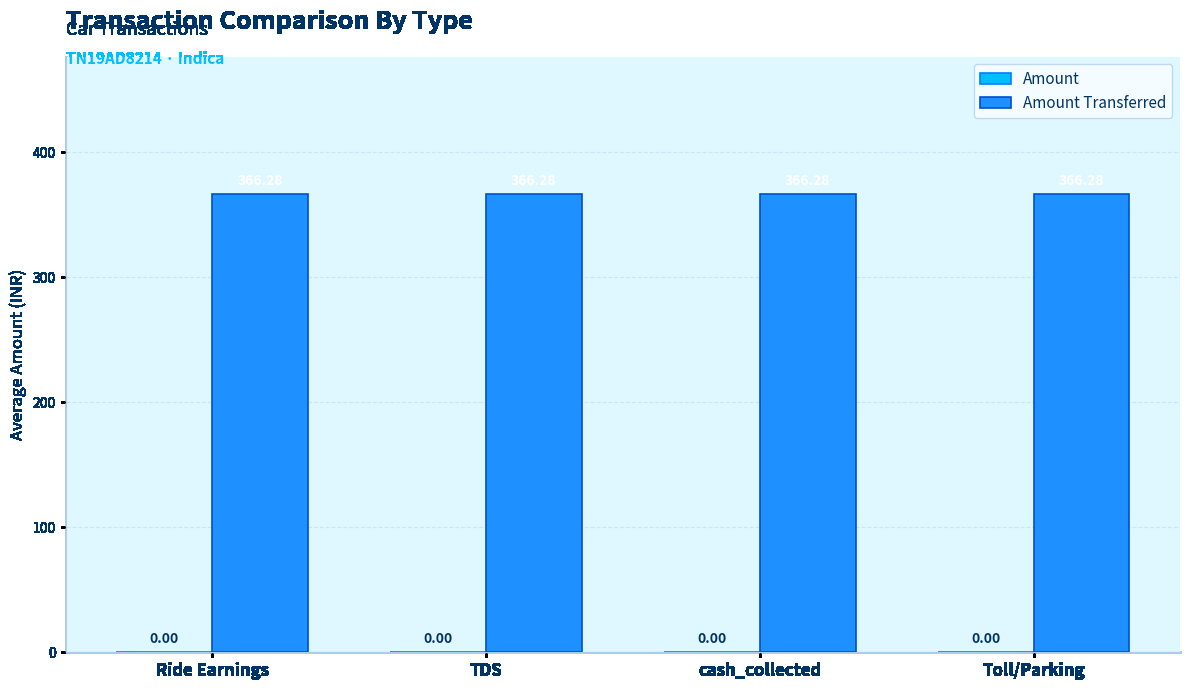

Count the number of categories in the chart.

4